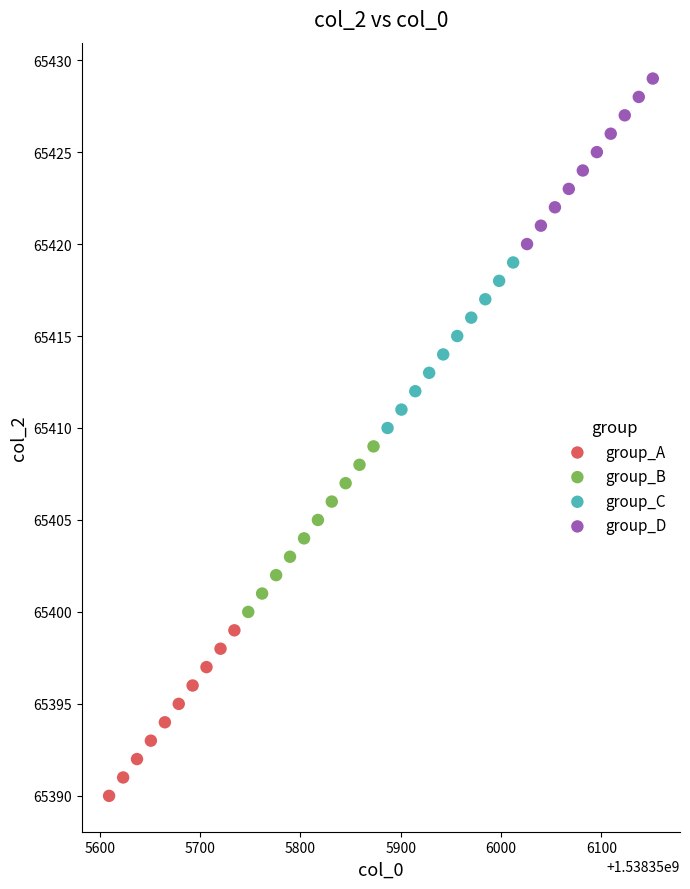

Which series reaches the minimum Y coordinate?

group_A